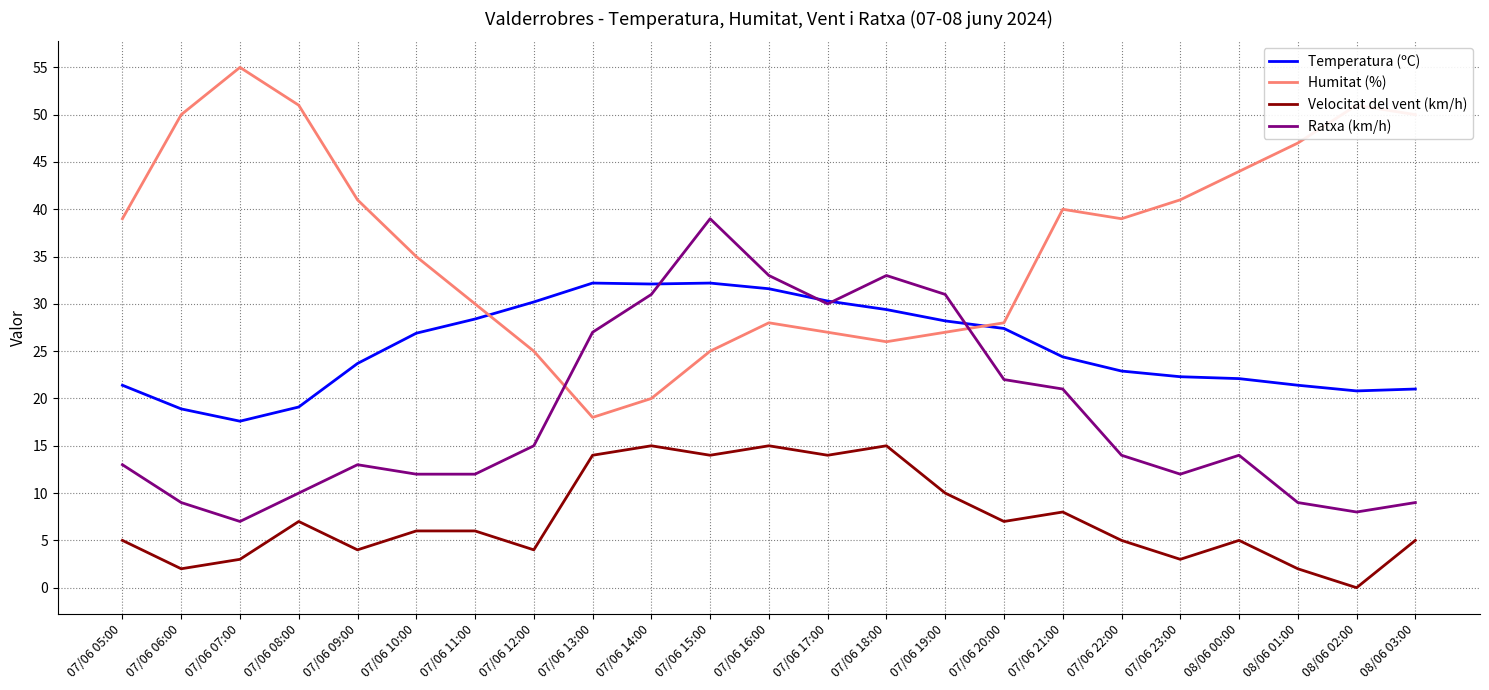

The value of Velocitat del vent (km/h) at 08/06 01:00 is 2.0. True or false?

True